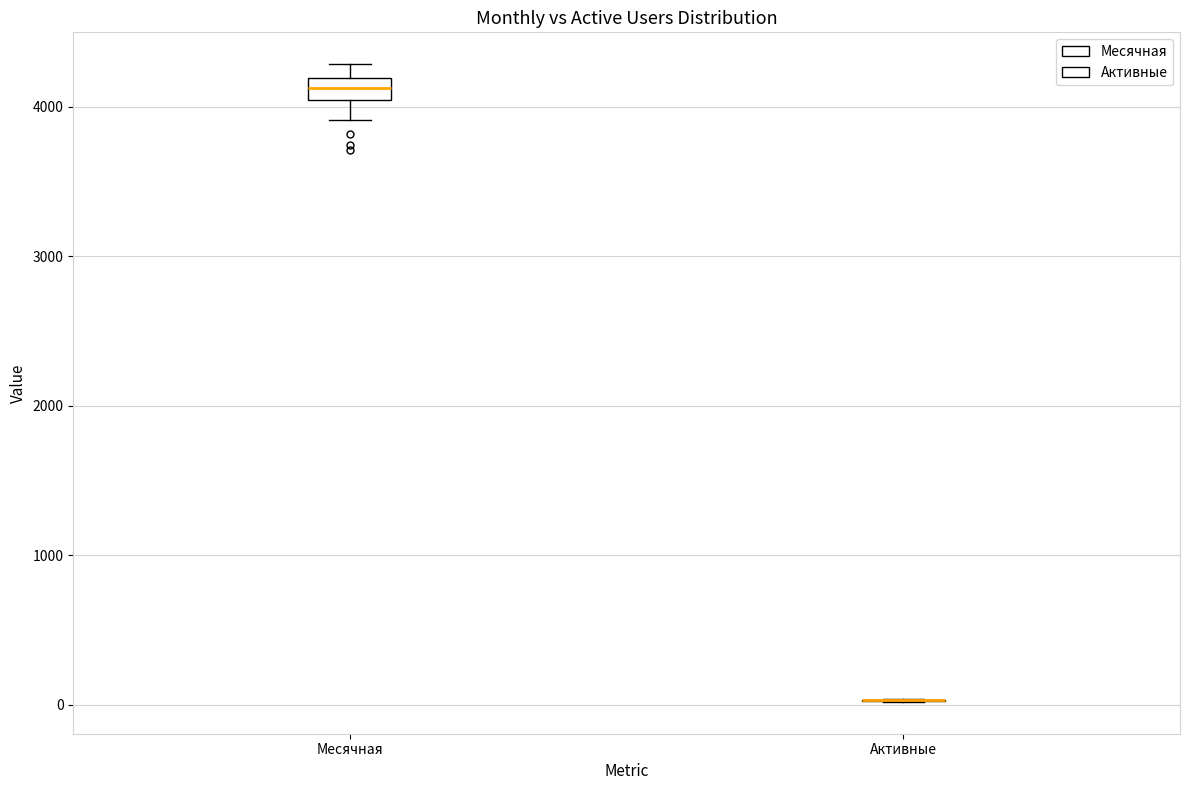

Comparing the boxes themselves (not the whiskers), which one is the tallest?

Месячная